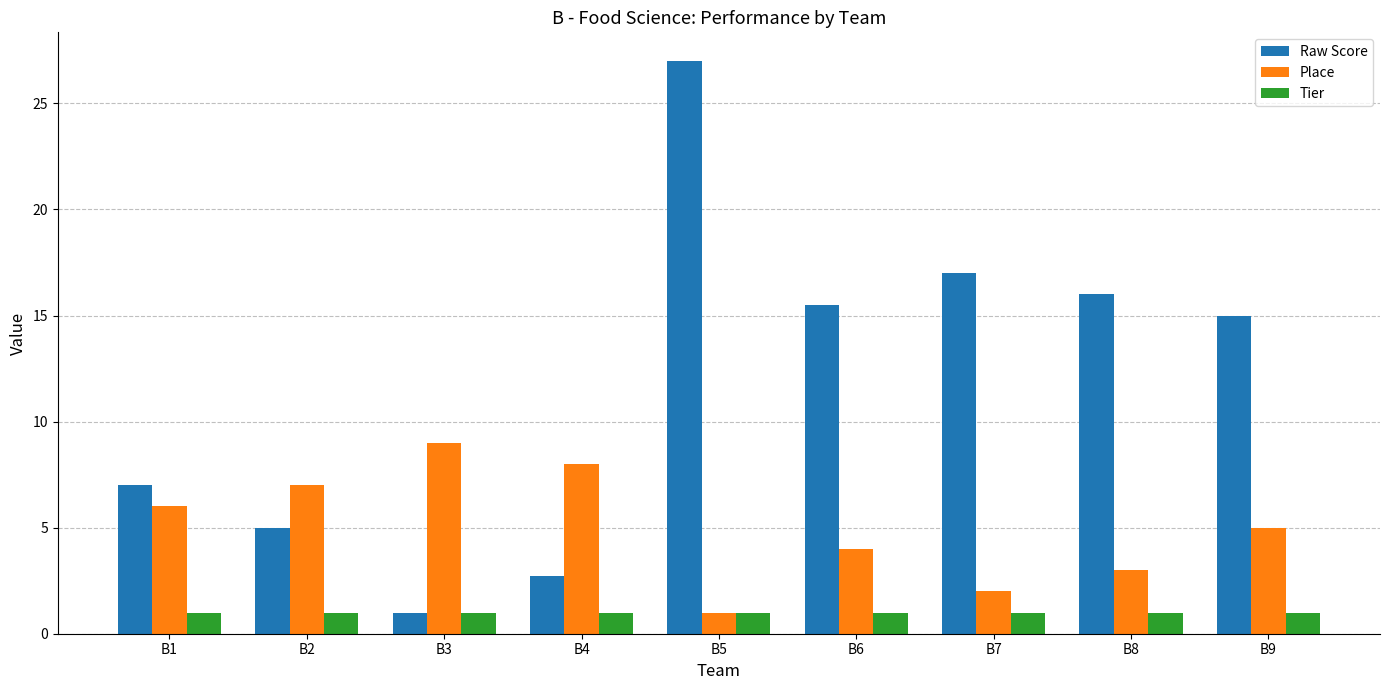

At which label does Place first exceed 5?

B1